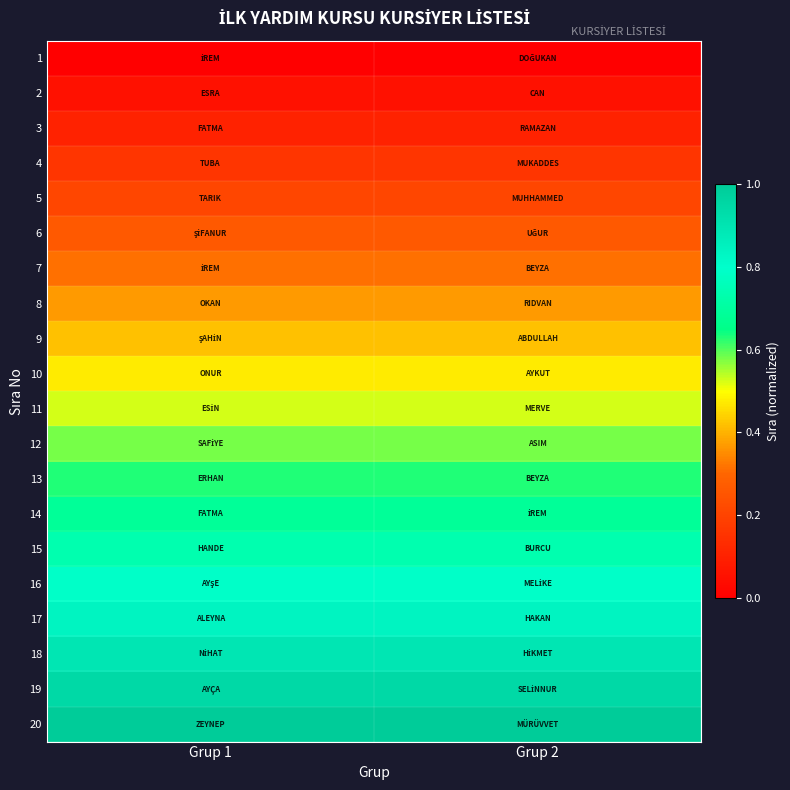

Reading left to right, transcribe all the data shown in this chart.

1: Grup 1=0.0	Grup 2=0.0
2: Grup 1=0.1	Grup 2=0.1
3: Grup 1=0.1	Grup 2=0.1
4: Grup 1=0.2	Grup 2=0.2
5: Grup 1=0.2	Grup 2=0.2
6: Grup 1=0.3	Grup 2=0.3
7: Grup 1=0.3	Grup 2=0.3
8: Grup 1=0.4	Grup 2=0.4
9: Grup 1=0.4	Grup 2=0.4
10: Grup 1=0.5	Grup 2=0.5
11: Grup 1=0.5	Grup 2=0.5
12: Grup 1=0.6	Grup 2=0.6
13: Grup 1=0.6	Grup 2=0.6
14: Grup 1=0.7	Grup 2=0.7
15: Grup 1=0.7	Grup 2=0.7
16: Grup 1=0.8	Grup 2=0.8
17: Grup 1=0.8	Grup 2=0.8
18: Grup 1=0.9	Grup 2=0.9
19: Grup 1=0.9	Grup 2=0.9
20: Grup 1=1.0	Grup 2=1.0